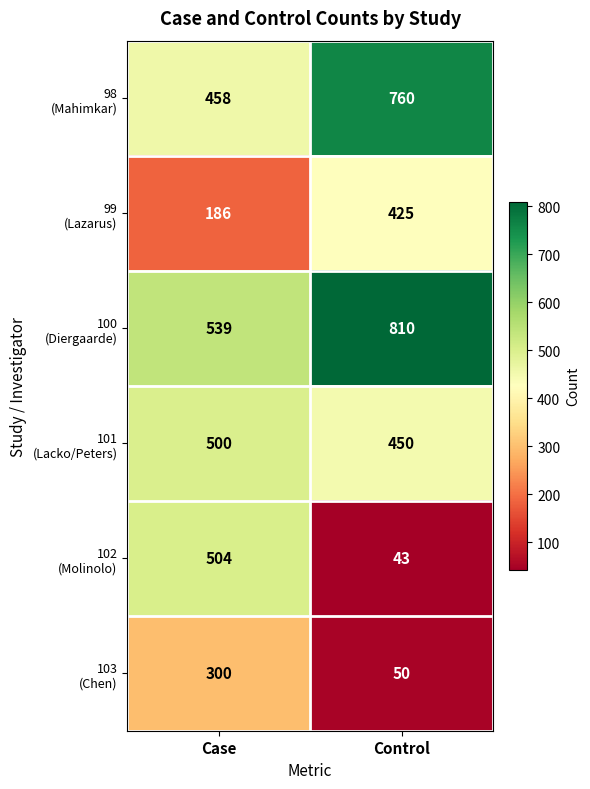

At which category is the sum across all series the highest?

Control